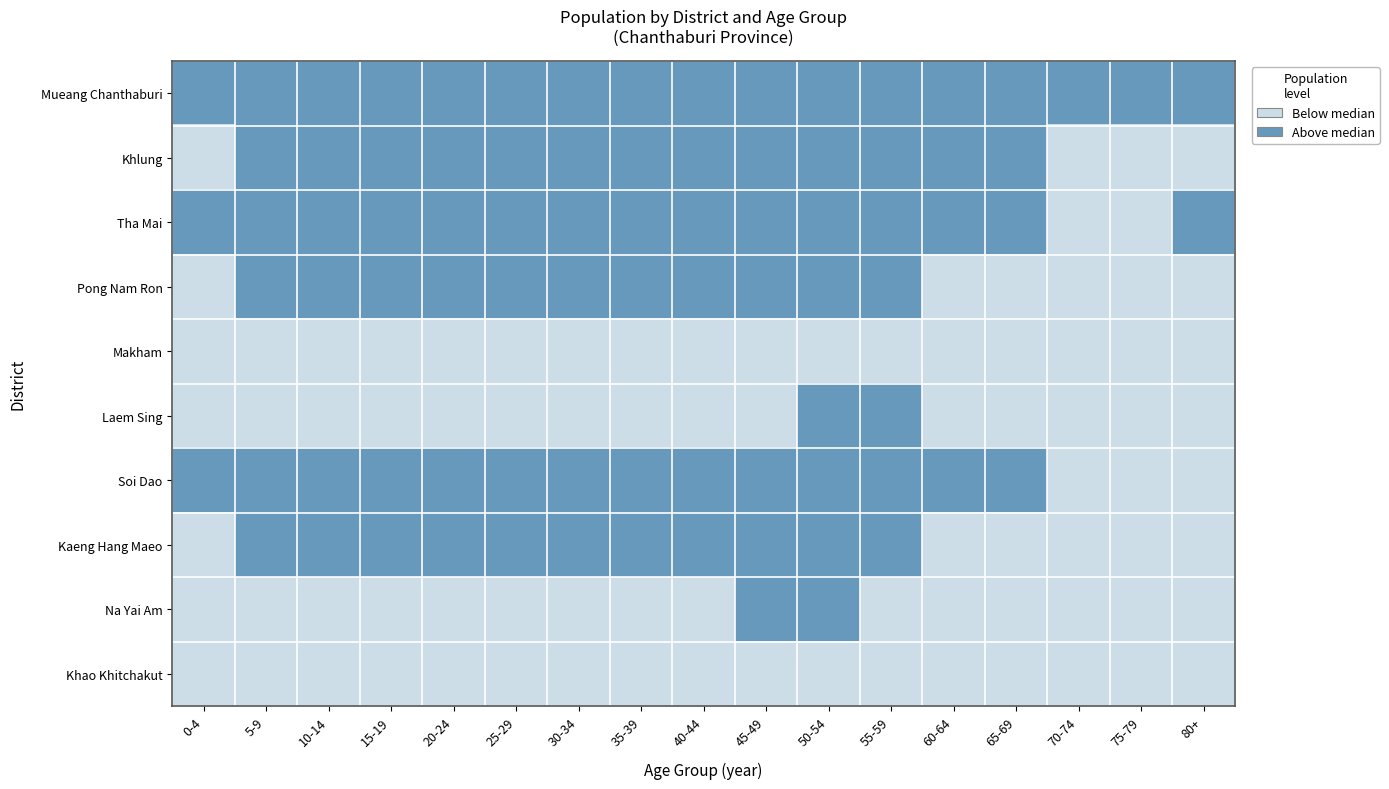

Reading right to left, transcribe all the data shown in this chart.

Mueang Chanthaburi: 80+=1	75-79=1	70-74=1	65-69=1	60-64=1	55-59=1	50-54=1	45-49=1	40-44=1	35-39=1	30-34=1	25-29=1	20-24=1	15-19=1	10-14=1	5-9=1	0-4=1
Khlung: 80+=0	75-79=0	70-74=0	65-69=1	60-64=1	55-59=1	50-54=1	45-49=1	40-44=1	35-39=1	30-34=1	25-29=1	20-24=1	15-19=1	10-14=1	5-9=1	0-4=0
Tha Mai: 80+=1	75-79=0	70-74=0	65-69=1	60-64=1	55-59=1	50-54=1	45-49=1	40-44=1	35-39=1	30-34=1	25-29=1	20-24=1	15-19=1	10-14=1	5-9=1	0-4=1
Pong Nam Ron: 80+=0	75-79=0	70-74=0	65-69=0	60-64=0	55-59=1	50-54=1	45-49=1	40-44=1	35-39=1	30-34=1	25-29=1	20-24=1	15-19=1	10-14=1	5-9=1	0-4=0
Makham: 80+=0	75-79=0	70-74=0	65-69=0	60-64=0	55-59=0	50-54=0	45-49=0	40-44=0	35-39=0	30-34=0	25-29=0	20-24=0	15-19=0	10-14=0	5-9=0	0-4=0
Laem Sing: 80+=0	75-79=0	70-74=0	65-69=0	60-64=0	55-59=1	50-54=1	45-49=0	40-44=0	35-39=0	30-34=0	25-29=0	20-24=0	15-19=0	10-14=0	5-9=0	0-4=0
Soi Dao: 80+=0	75-79=0	70-74=0	65-69=1	60-64=1	55-59=1	50-54=1	45-49=1	40-44=1	35-39=1	30-34=1	25-29=1	20-24=1	15-19=1	10-14=1	5-9=1	0-4=1
Kaeng Hang Maeo: 80+=0	75-79=0	70-74=0	65-69=0	60-64=0	55-59=1	50-54=1	45-49=1	40-44=1	35-39=1	30-34=1	25-29=1	20-24=1	15-19=1	10-14=1	5-9=1	0-4=0
Na Yai Am: 80+=0	75-79=0	70-74=0	65-69=0	60-64=0	55-59=0	50-54=1	45-49=1	40-44=0	35-39=0	30-34=0	25-29=0	20-24=0	15-19=0	10-14=0	5-9=0	0-4=0
Khao Khitchakut: 80+=0	75-79=0	70-74=0	65-69=0	60-64=0	55-59=0	50-54=0	45-49=0	40-44=0	35-39=0	30-34=0	25-29=0	20-24=0	15-19=0	10-14=0	5-9=0	0-4=0